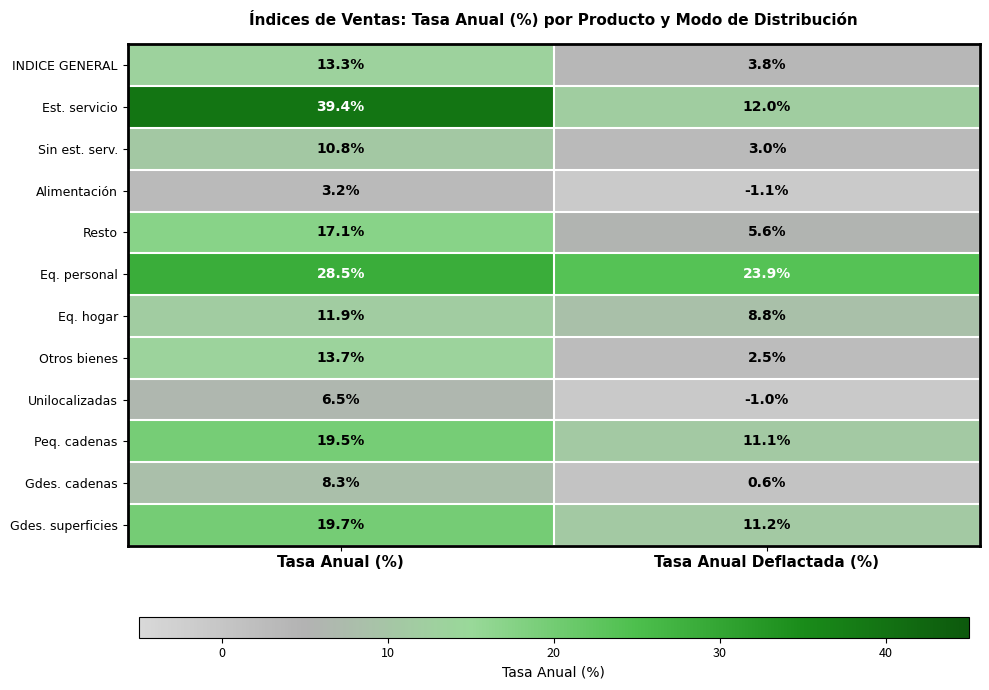

At which label is Peq. cadenas closest to 15?

Tasa Anual Deflactada (%)